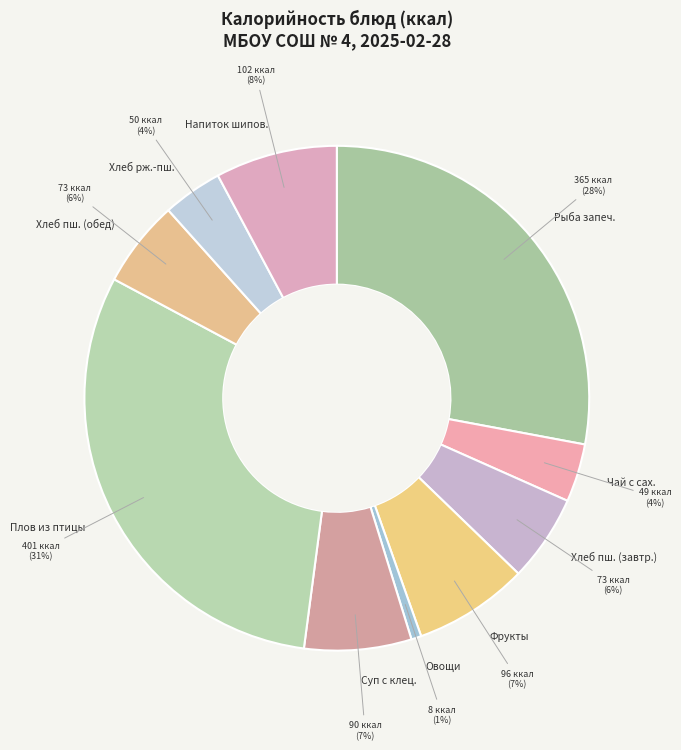

Which slice is the largest?

Плов из птицы